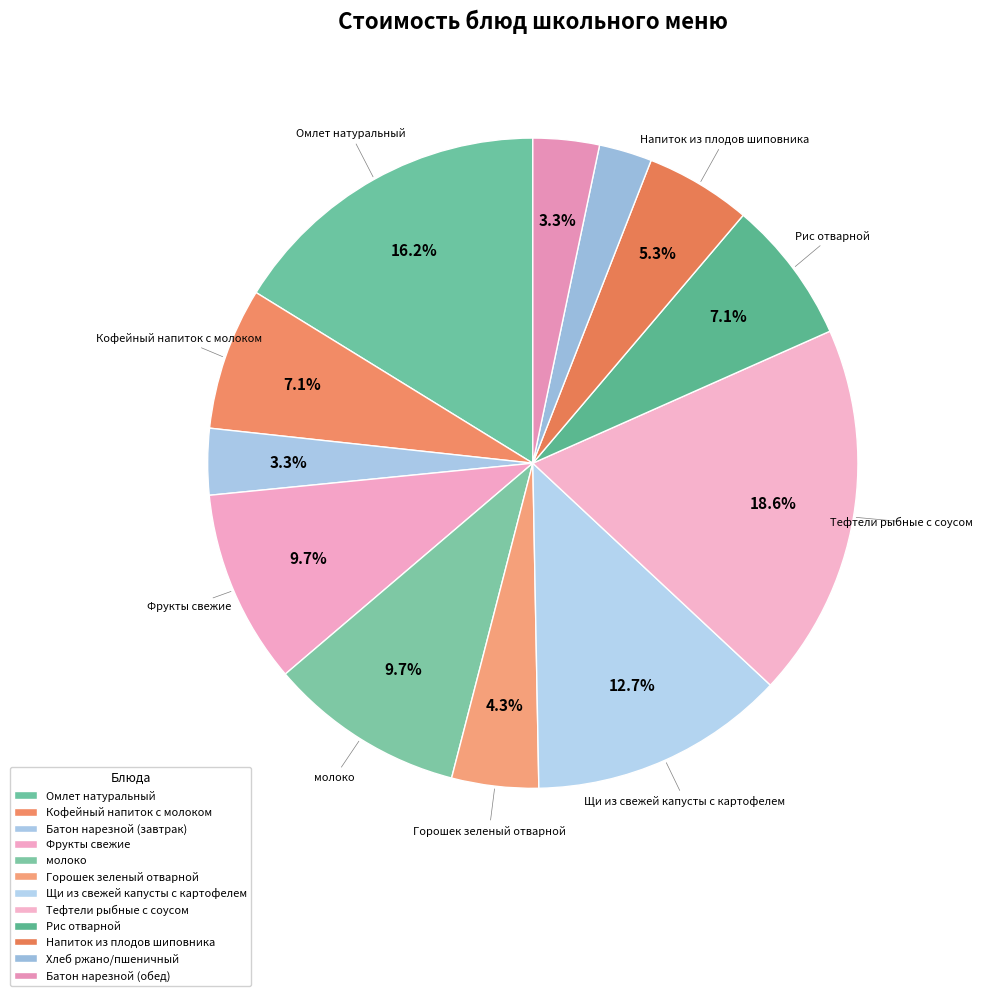

Is there any slice that represents more than half of the pie?

No